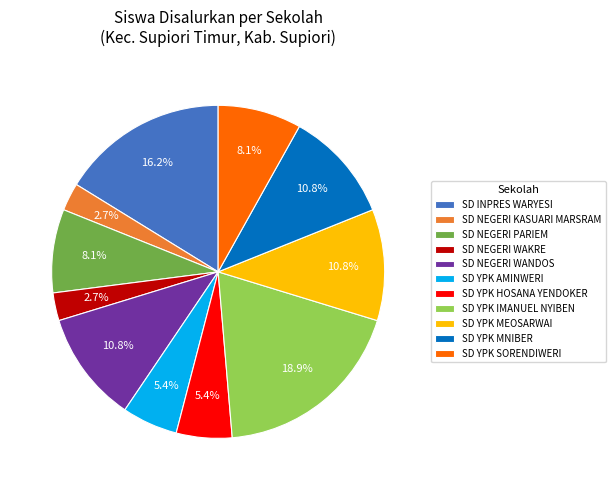

Which category has the biggest portion of the pie?

SD YPK IMANUEL NYIBEN